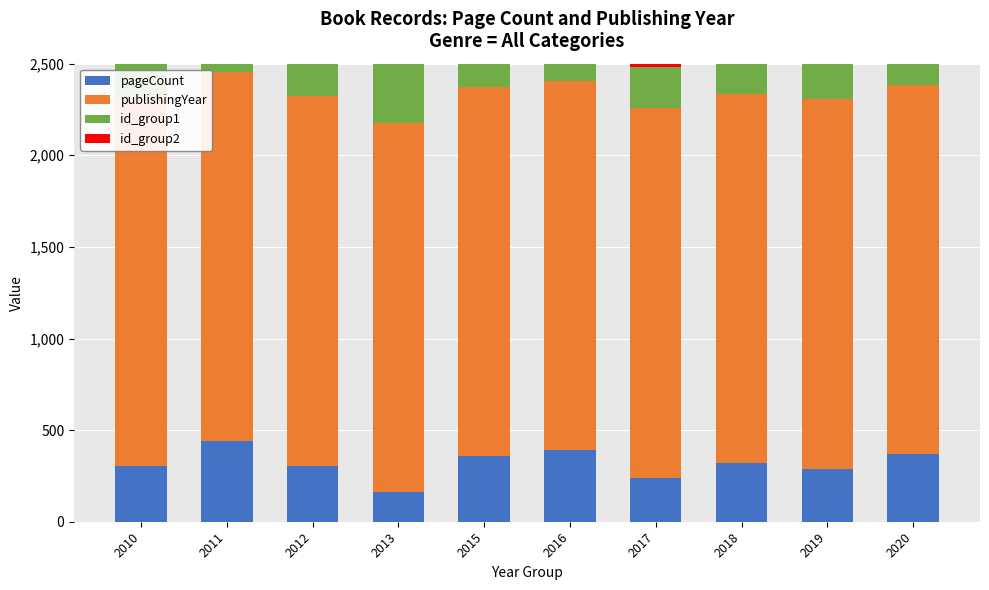

How many bars are there in total?

40